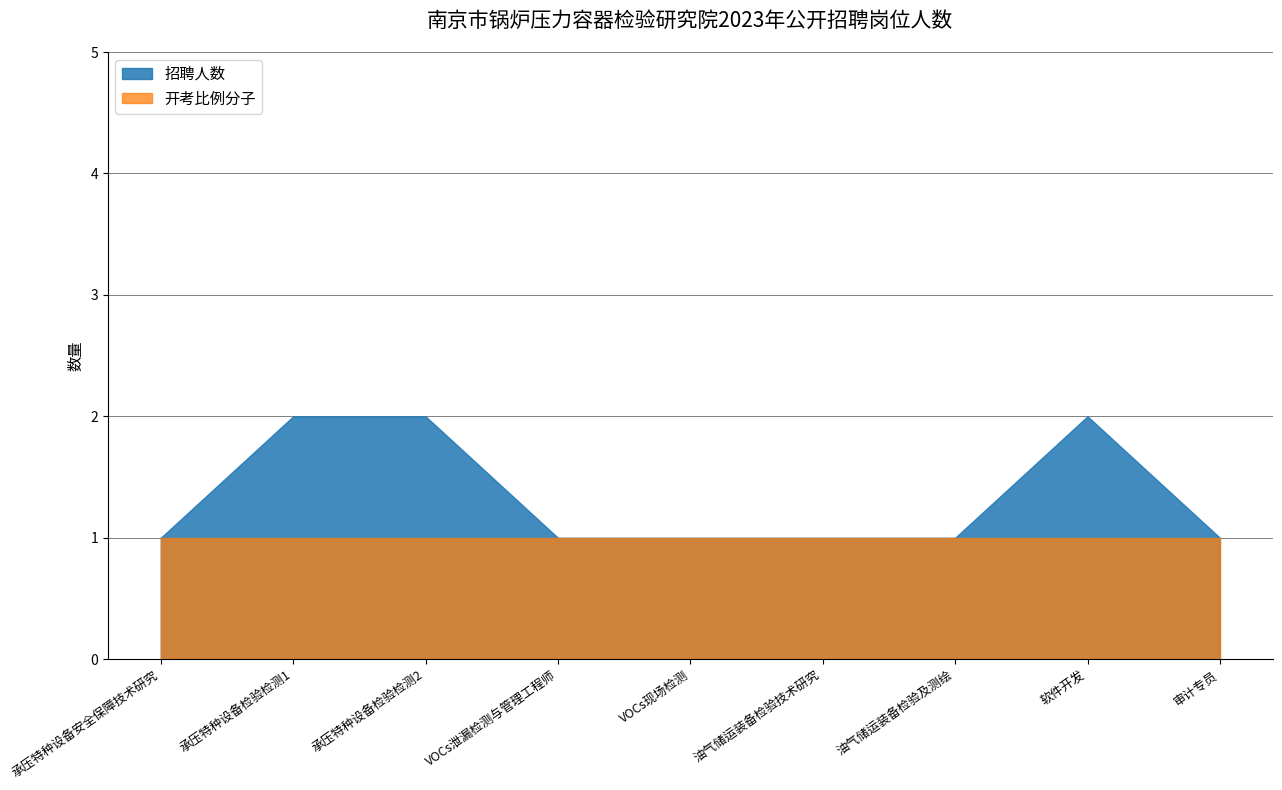

Where is 招聘人数 nearest to the value 1?

承压特种设备安全保障技术研究